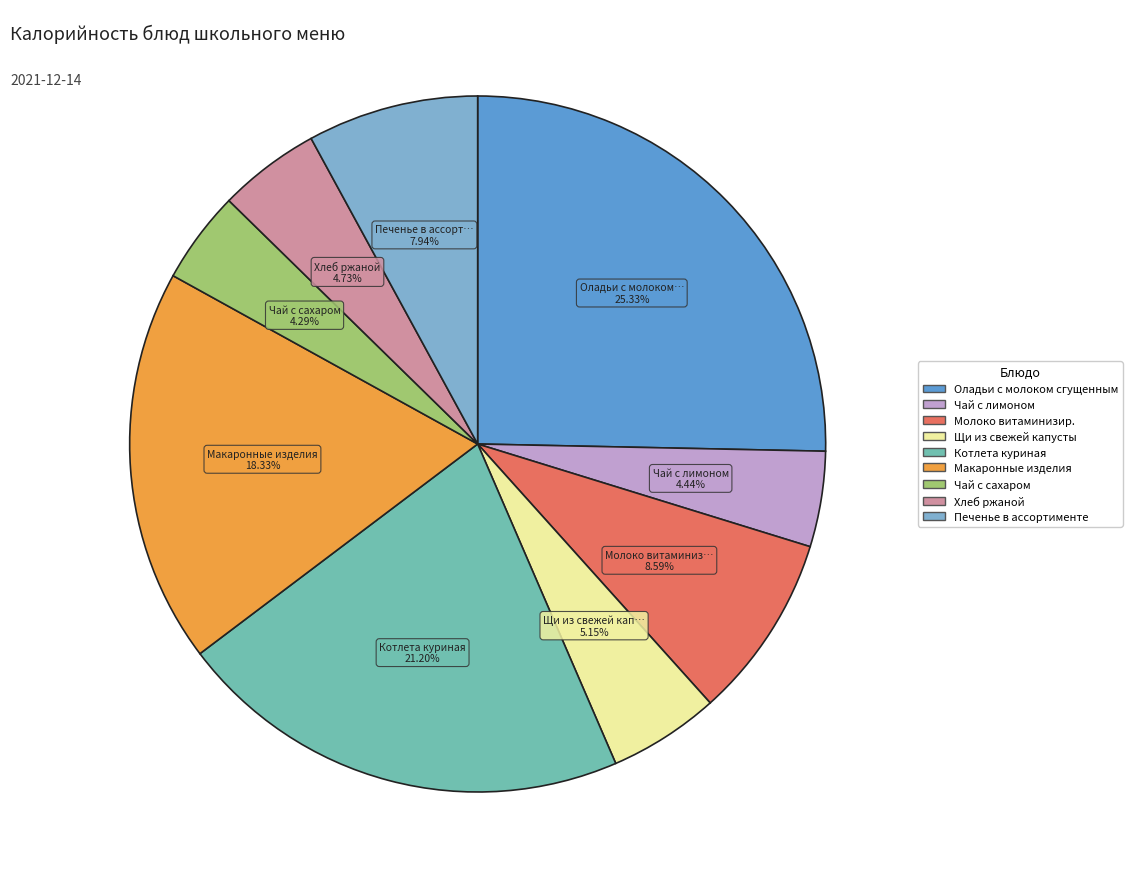

The Котлета куриная slice represents 21% of the pie. True or false?

True